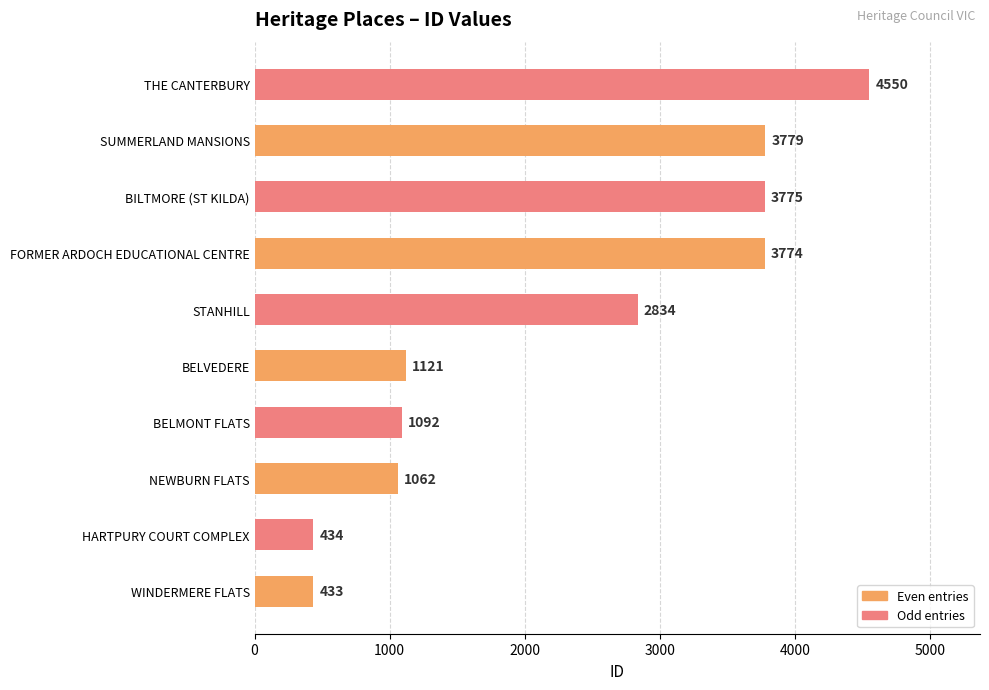

What is the difference between the maximum and minimum values?

4117